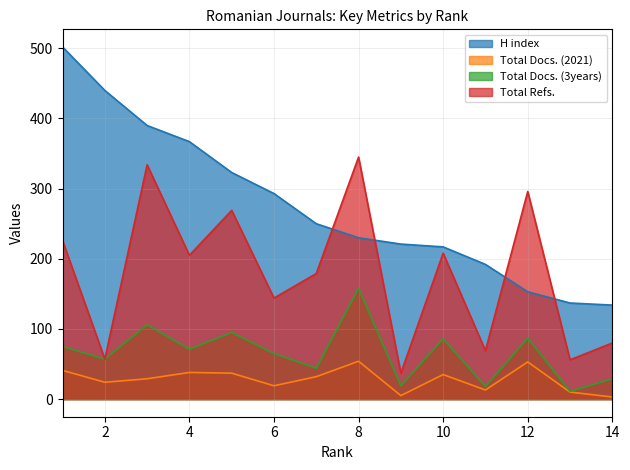

Between 4 and 5, which series saw the biggest shift?

Total Refs.